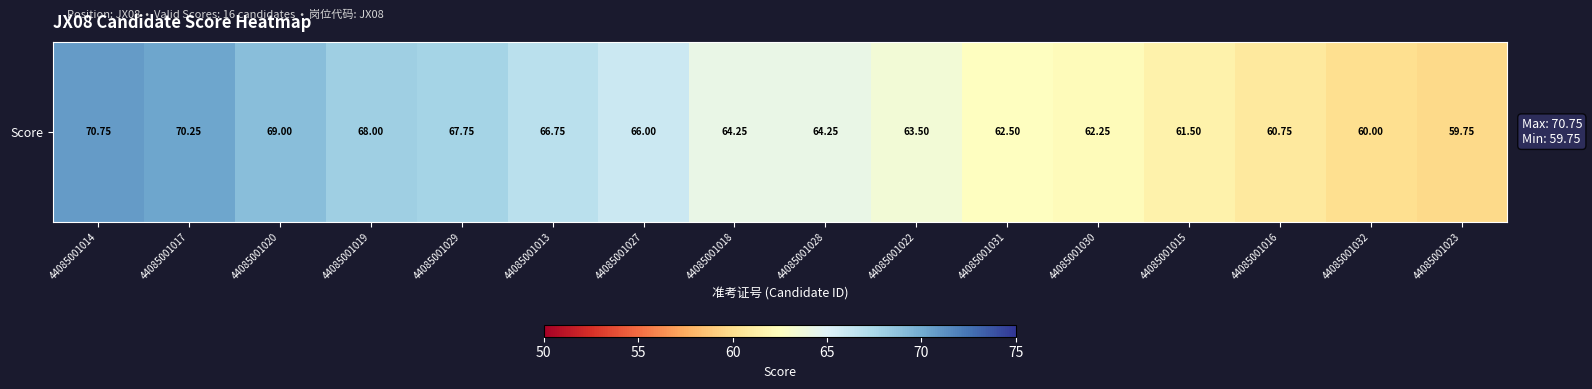

Which has a higher value, 44085001030 or 44085001015?

44085001030